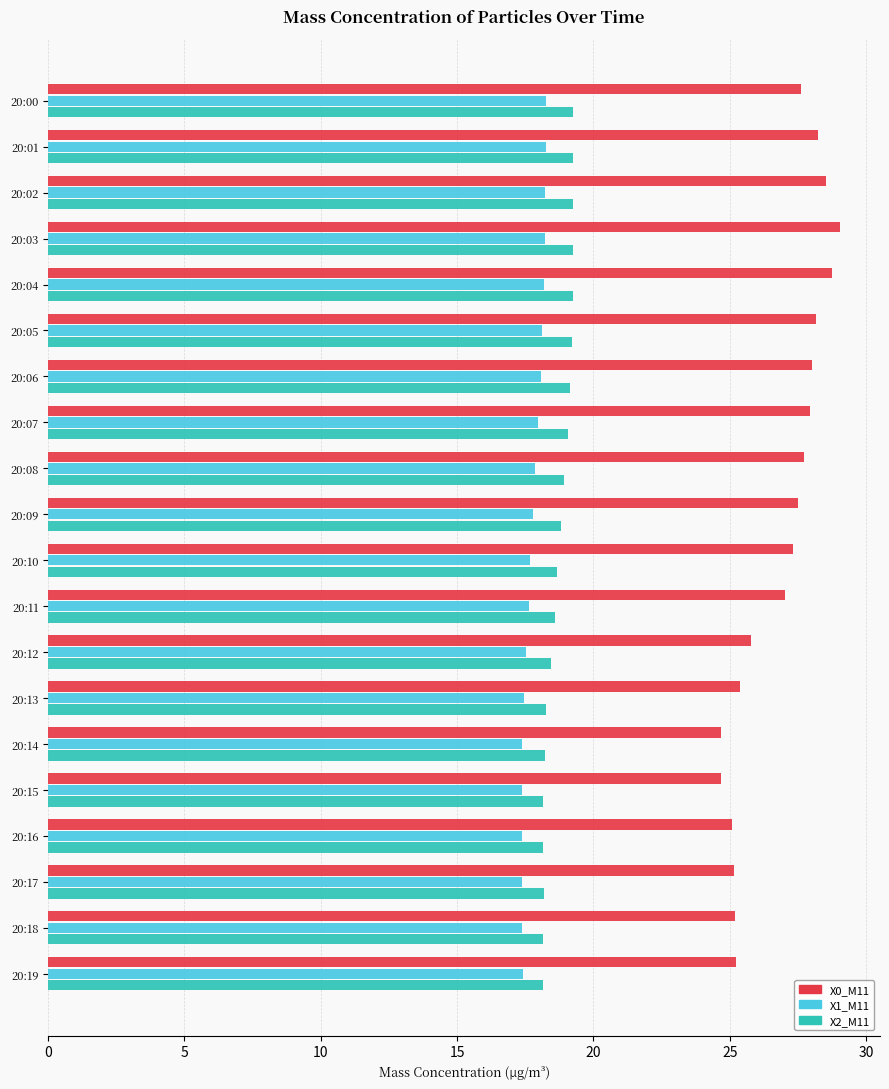

The value of X0_M11 at 20:12 is 42.7. True or false?

False